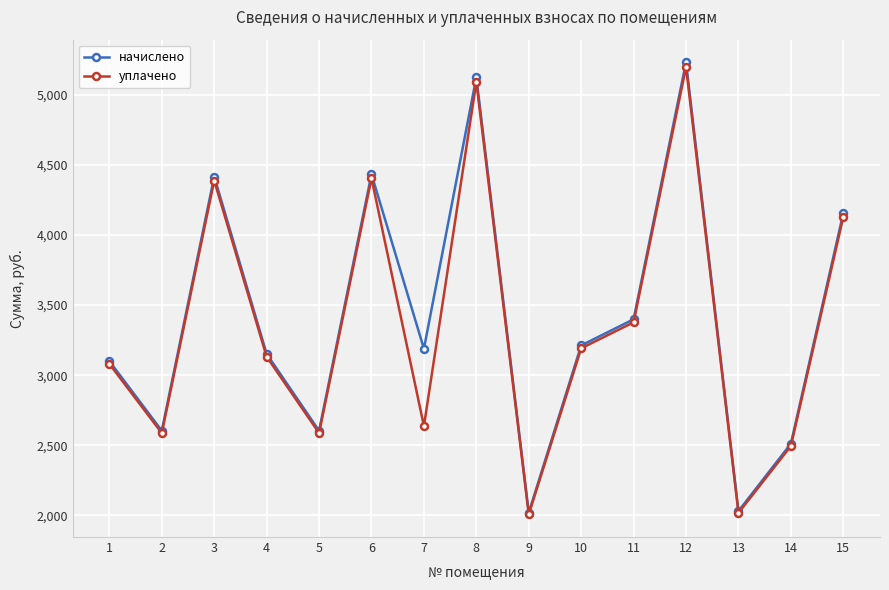

What is the difference between the highest and lowest values at 1?

19.6